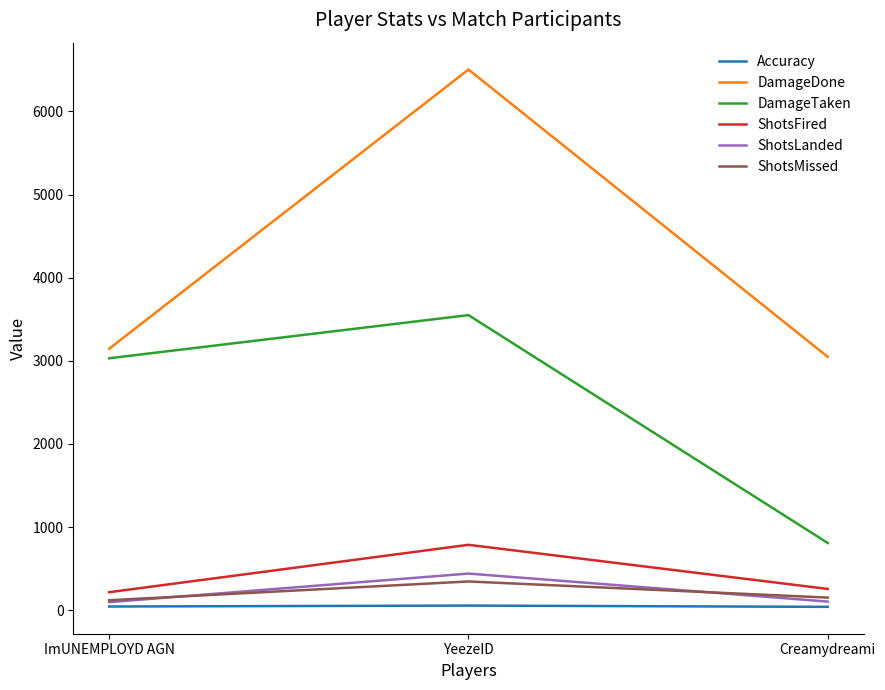

Is this an area chart (filled region under the line)?

No